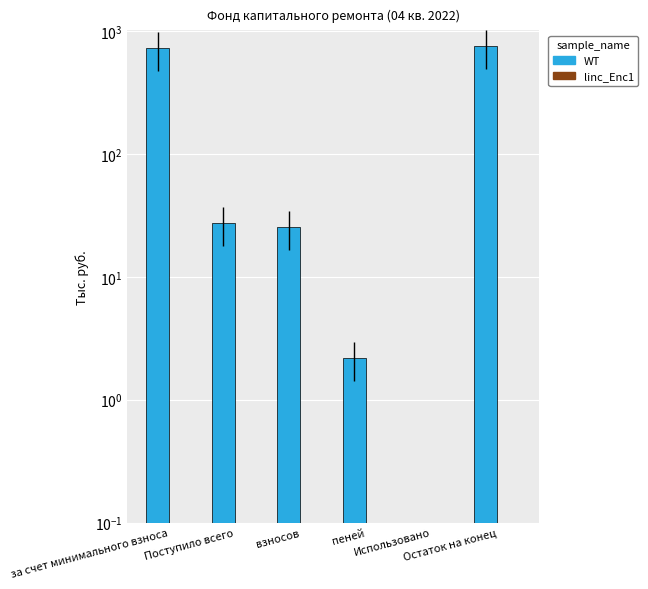

Where is linc_Enc1 nearest to the value 0?

за счет минимального взноса